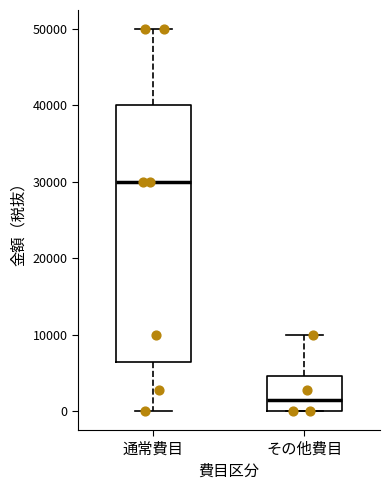

Which box's median line is the lowest?

その他費目